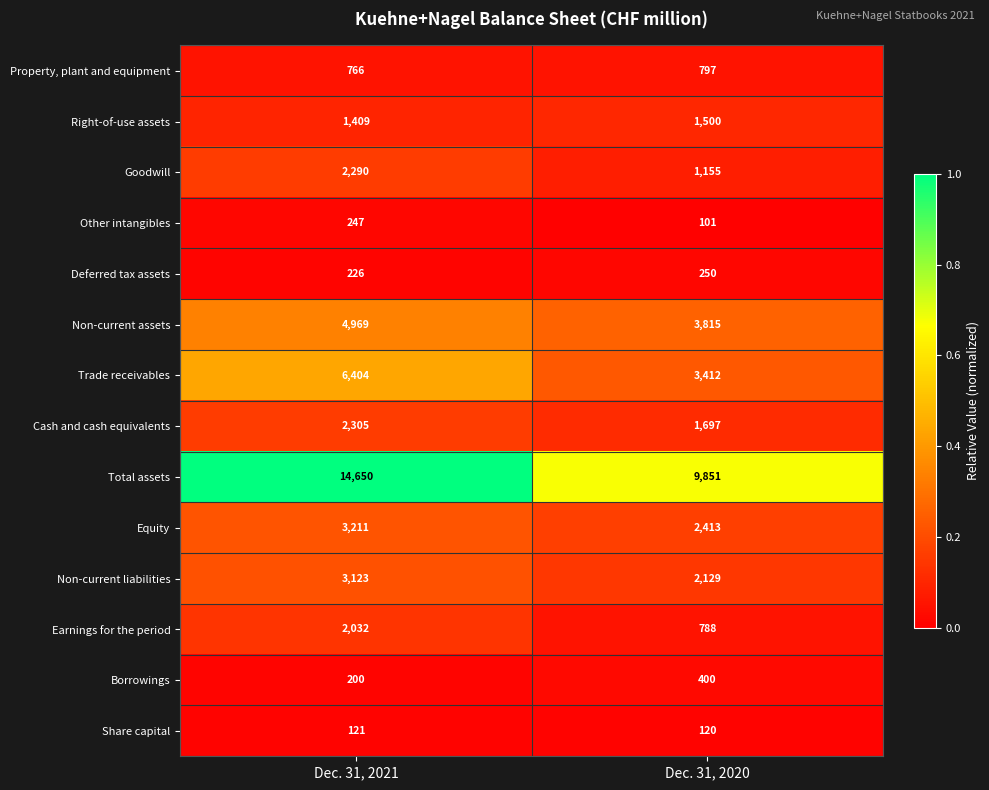

What is the difference between the Property, plant and equipment values at Dec. 31, 2021 and Dec. 31, 2020?

31